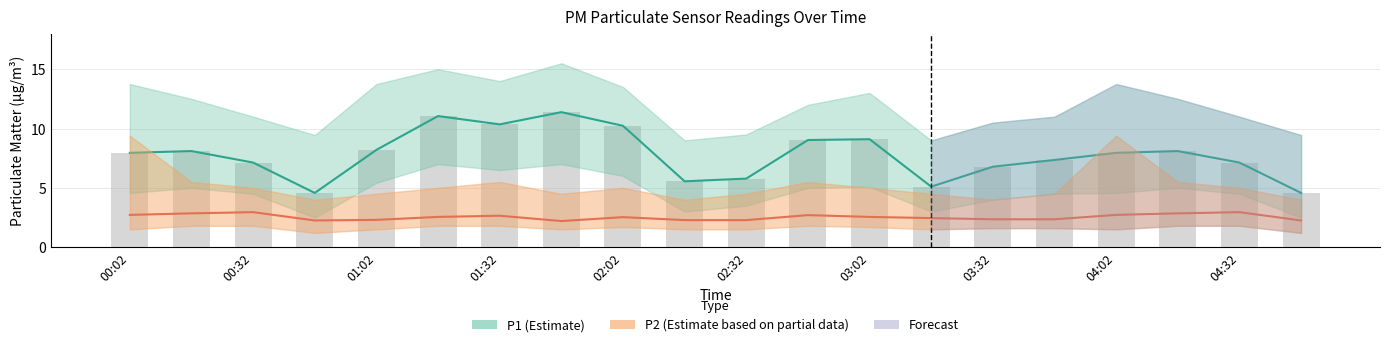

What is the minimum value for P1?

4.6